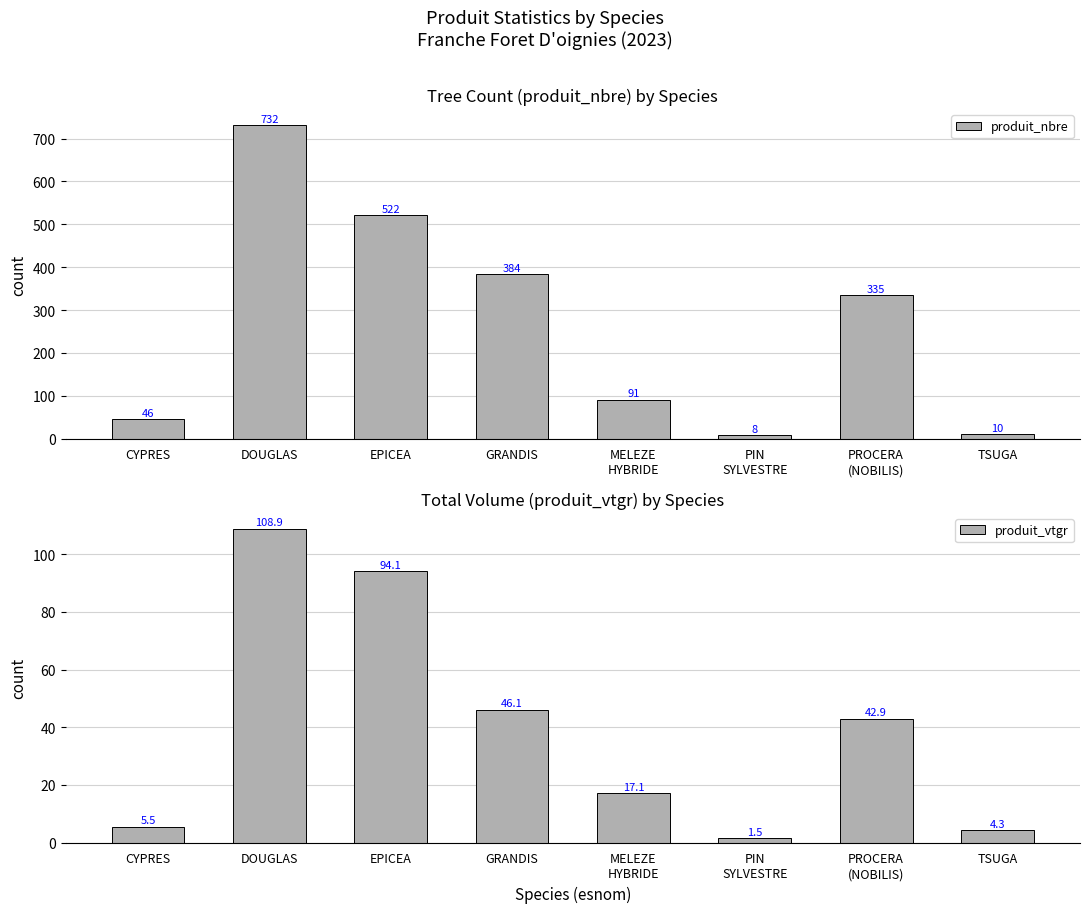

Does the chart contain any negative values?

No